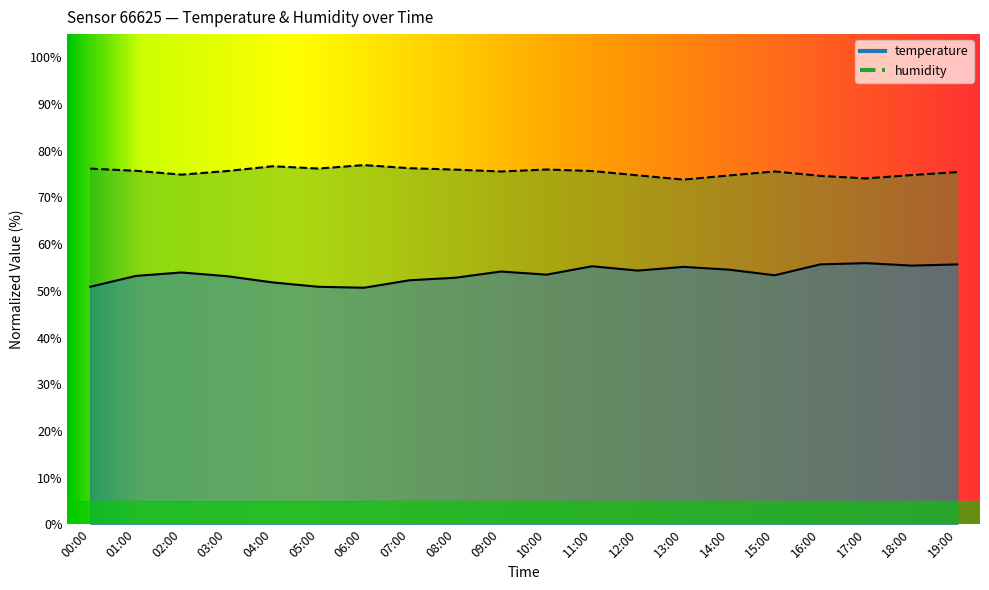

Between 01:00 and 15:00, which is larger?

15:00